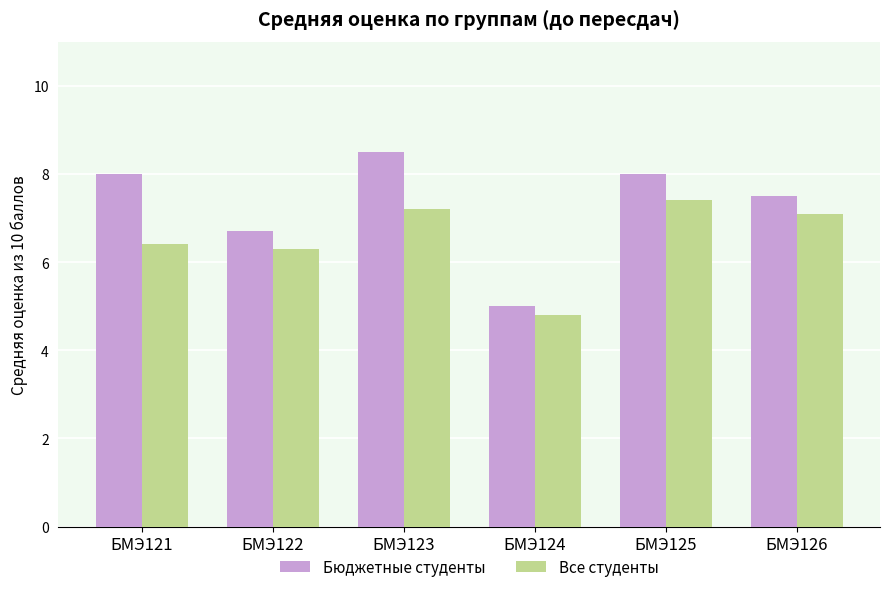

At how many categories does at least one series exceed 6?

5